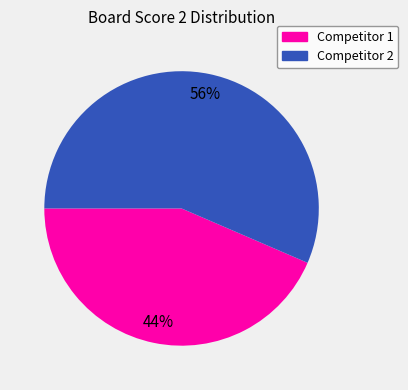

To the nearest percent, what is the average slice percentage?

50%